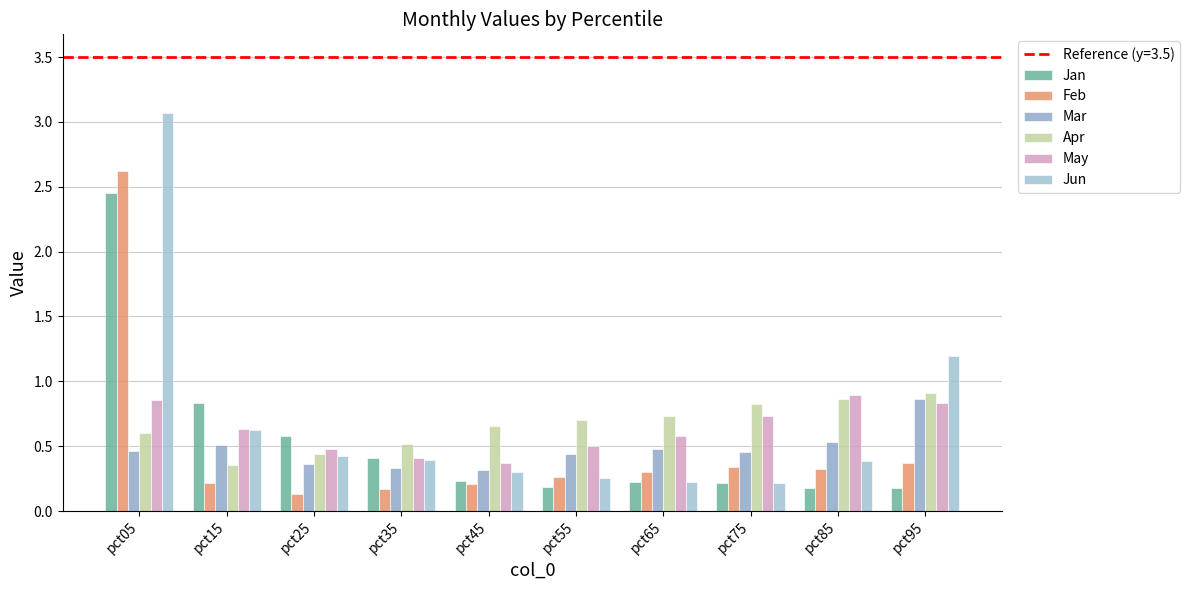

Between pct55 and pct75, which series saw the biggest shift?

May